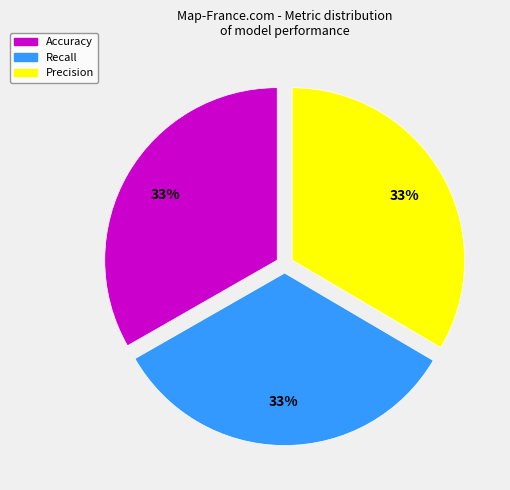

Is Recall the majority of the pie?

No